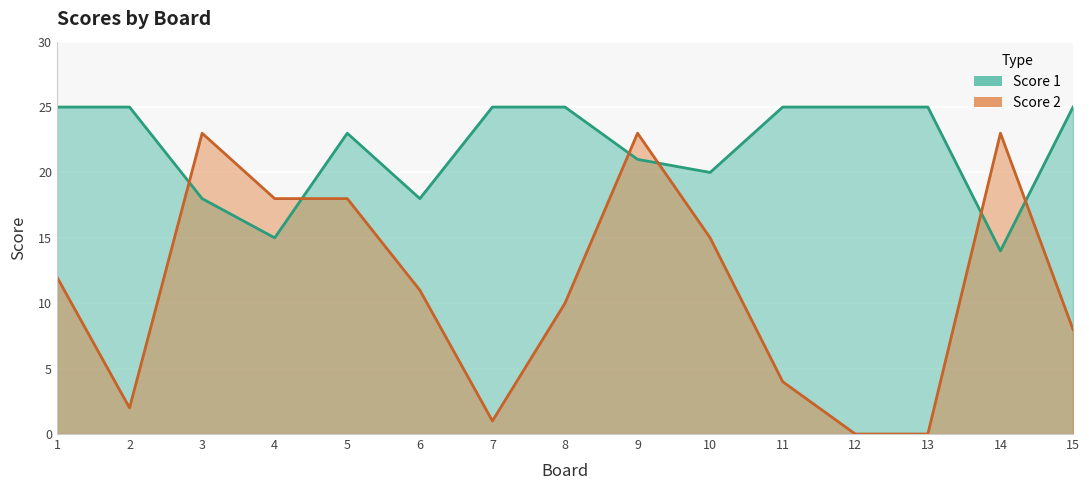

How many interior local valleys does the Score 2 series have?

2